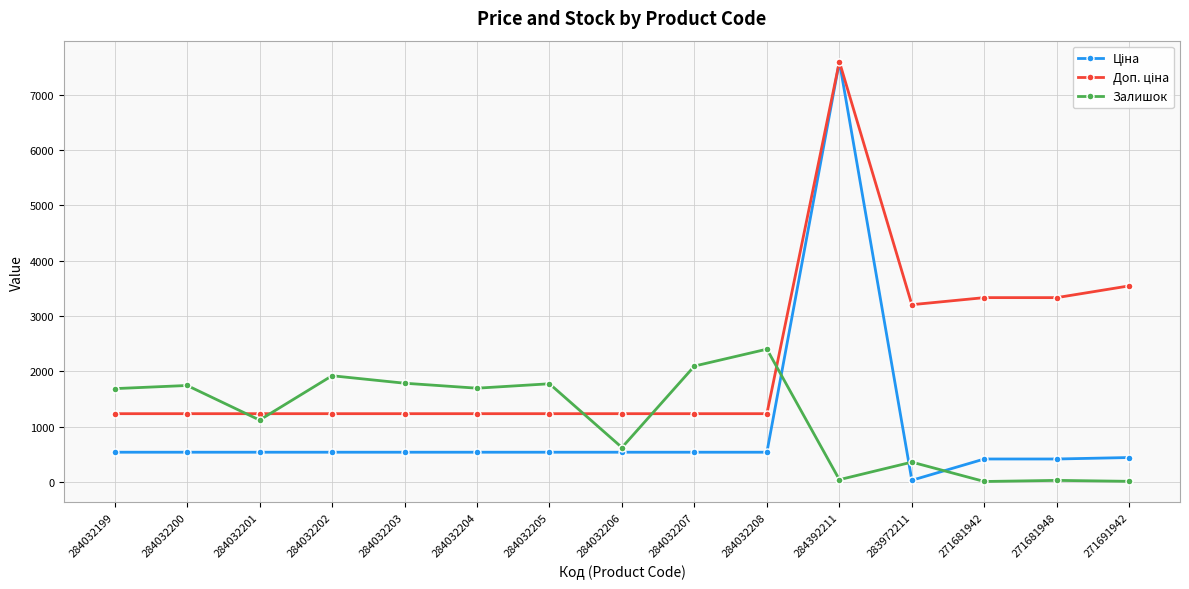

True or false: Залишок has a value of 1786.0 at 284032203.

True